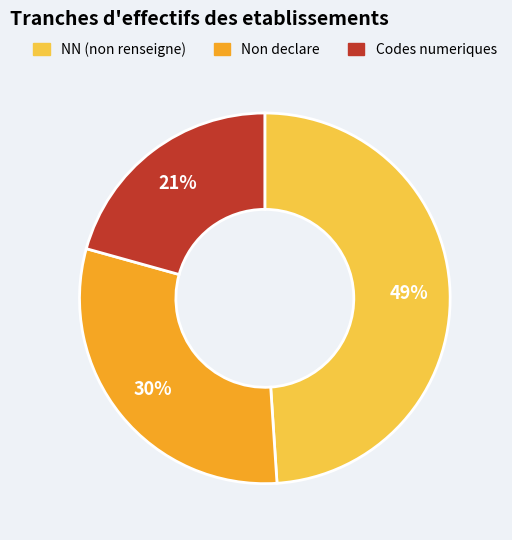

To the nearest percent, what is the average slice percentage?

33%